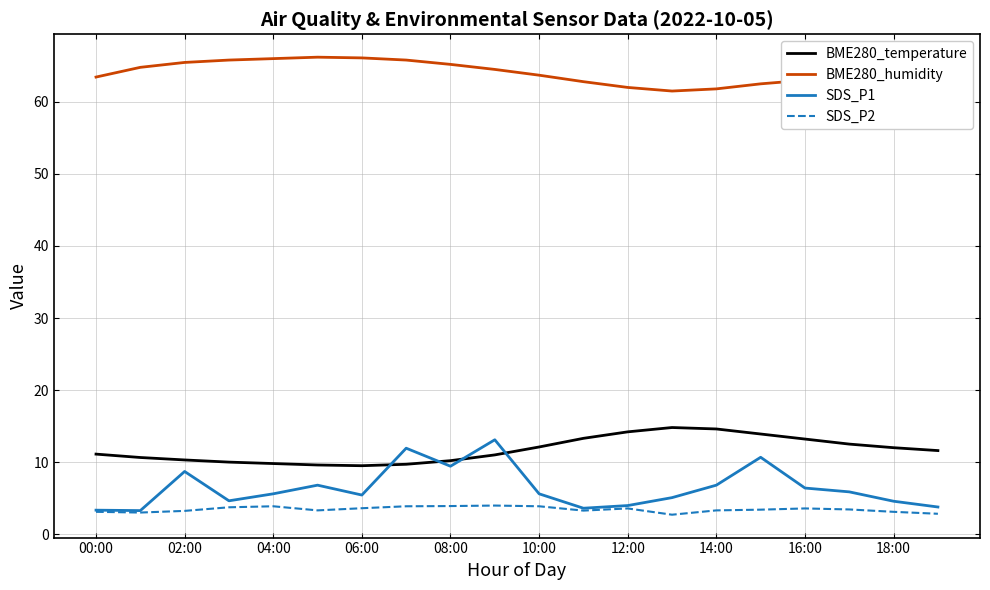

What is the smallest value displayed?

2.7